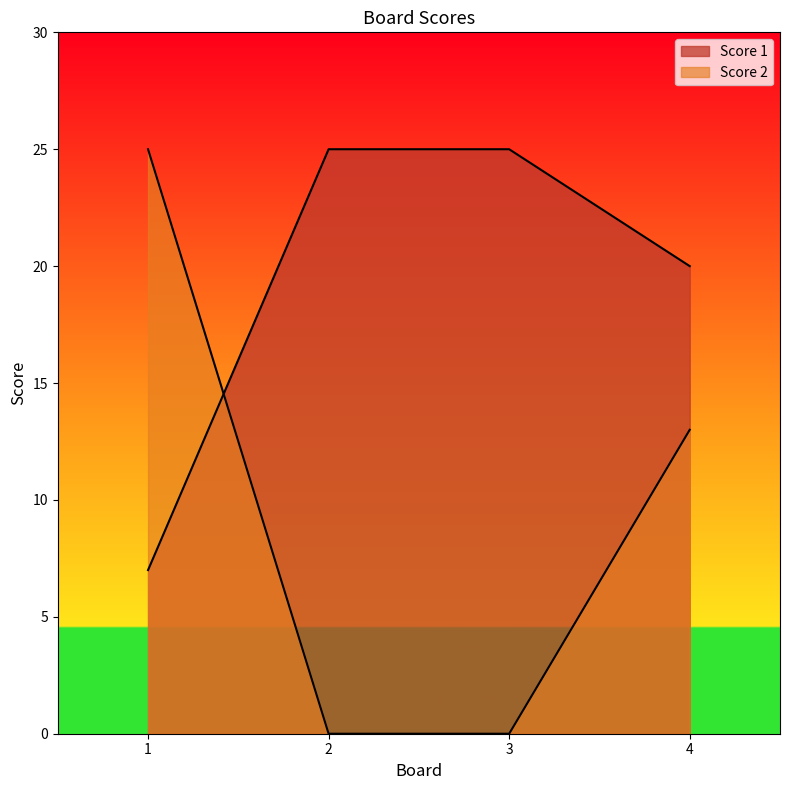

At which category is the sum across all series the highest?

4